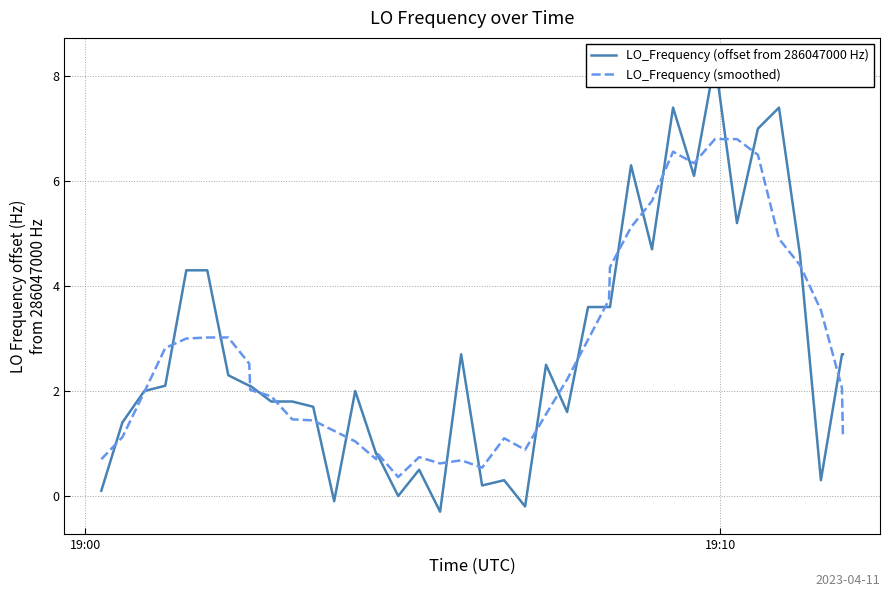

How many lines are shown in the chart?

2